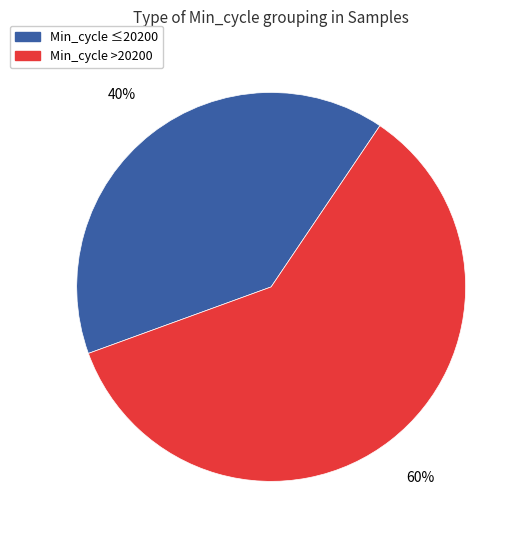

To the nearest percent, what is the difference between the largest and smallest slice percentages?

20%